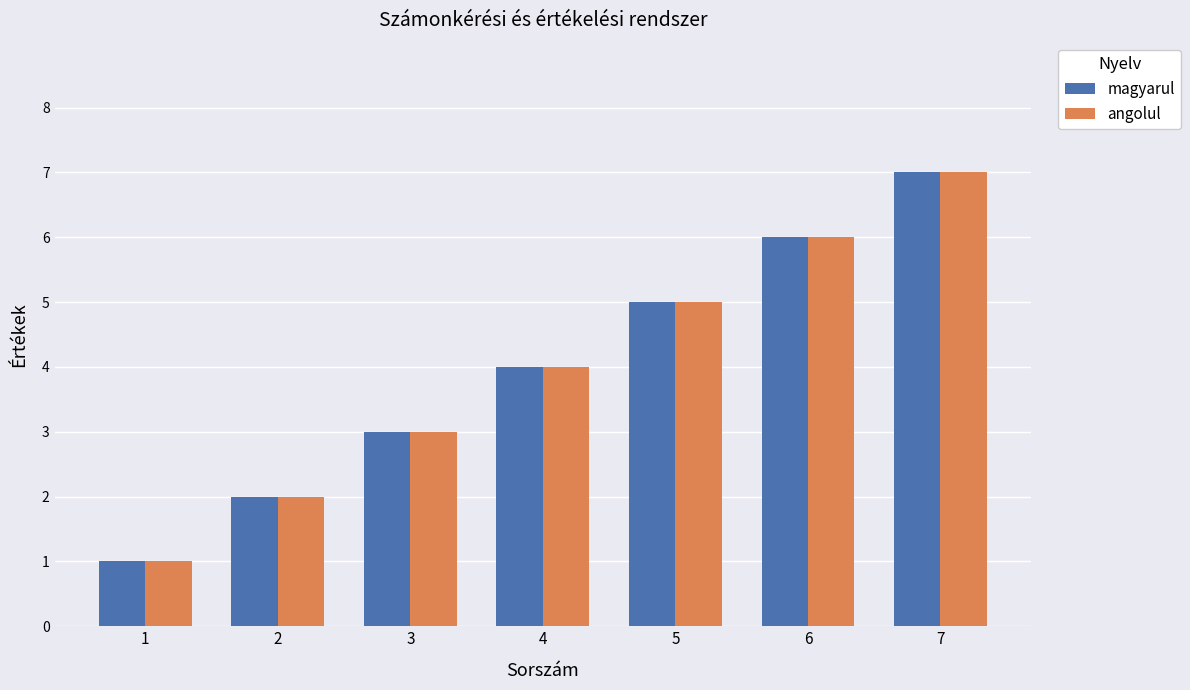

How many values in the magyarul series are below 4?

3